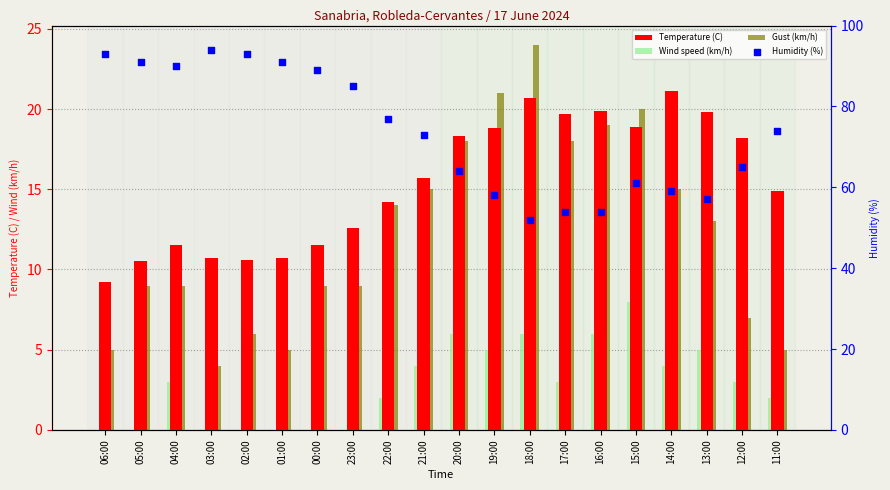

What is the total value across all series at 21:00?

107.7